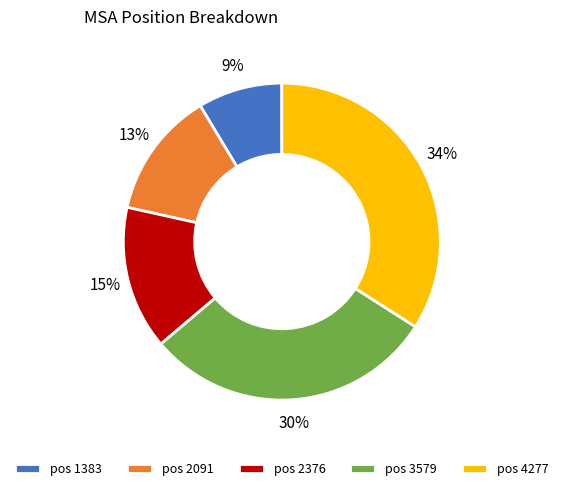

Do pos 1383 and pos 3579 together represent more than half of the pie?

No